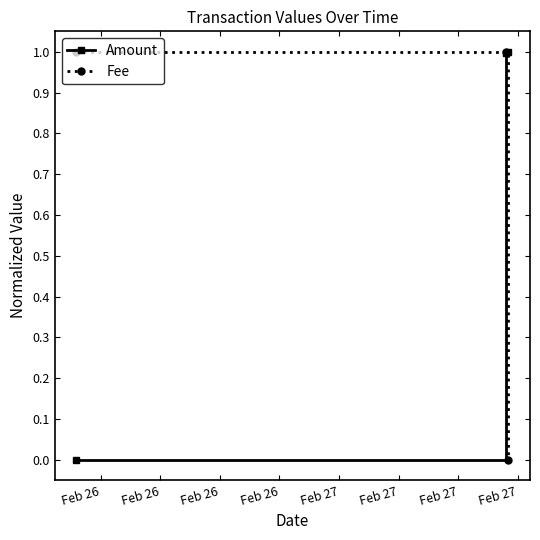

What is the value of the Fee point at the 1st from the left?

1.0